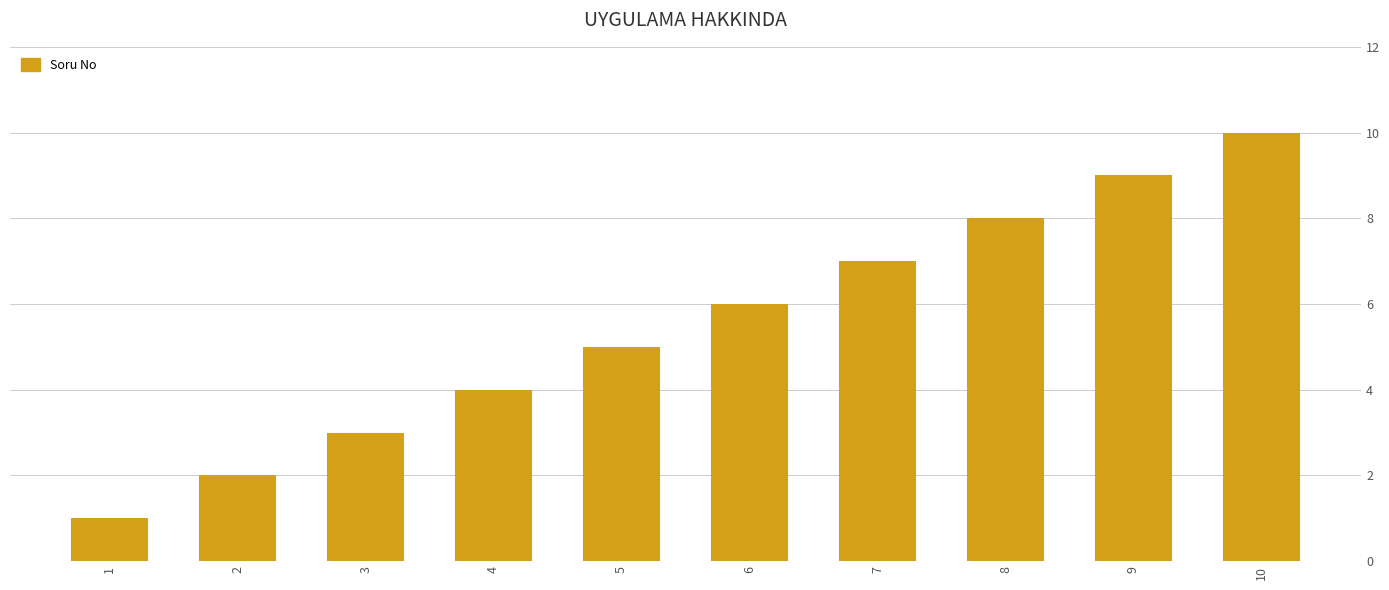

Does the chart contain any negative values?

No